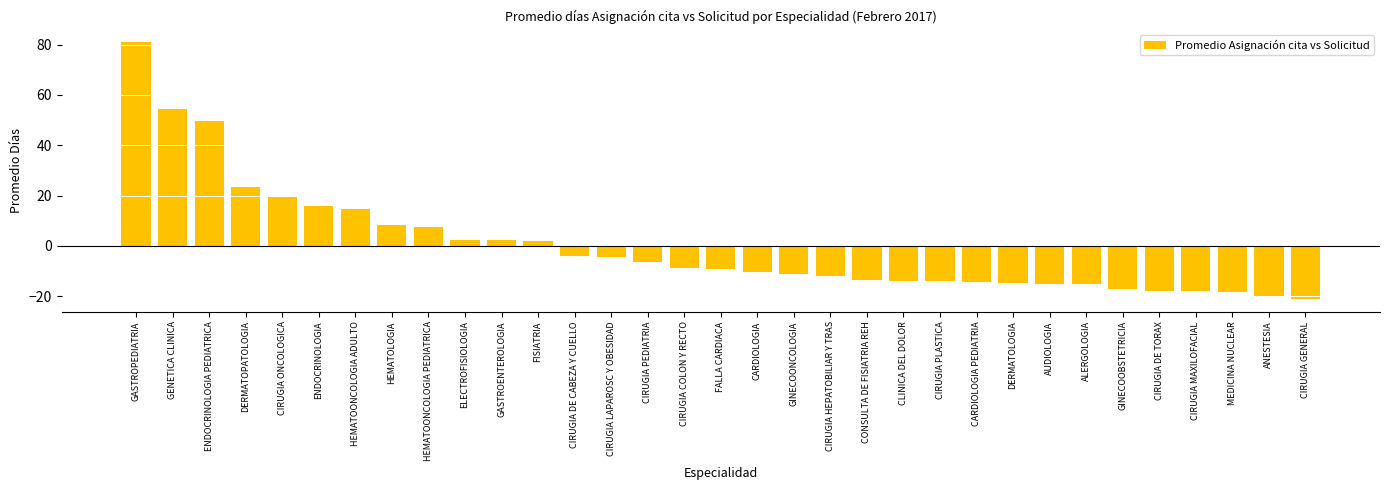

How many positive values are there?

12